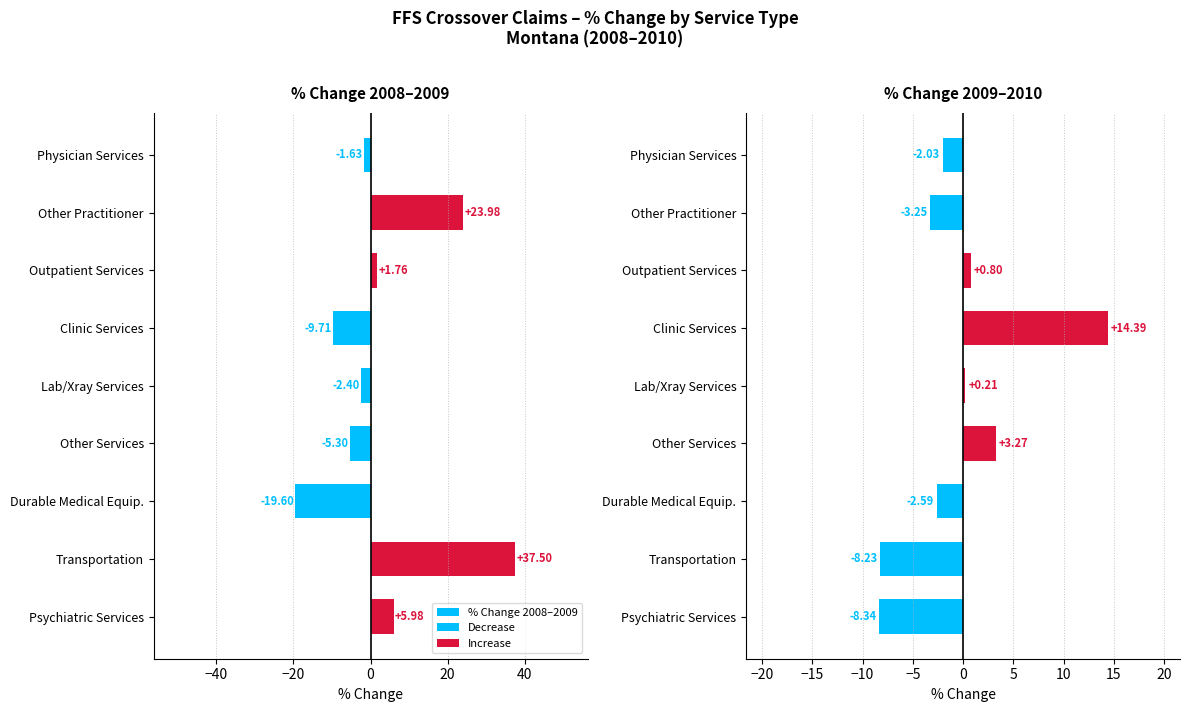

How many bars are there in total?

18